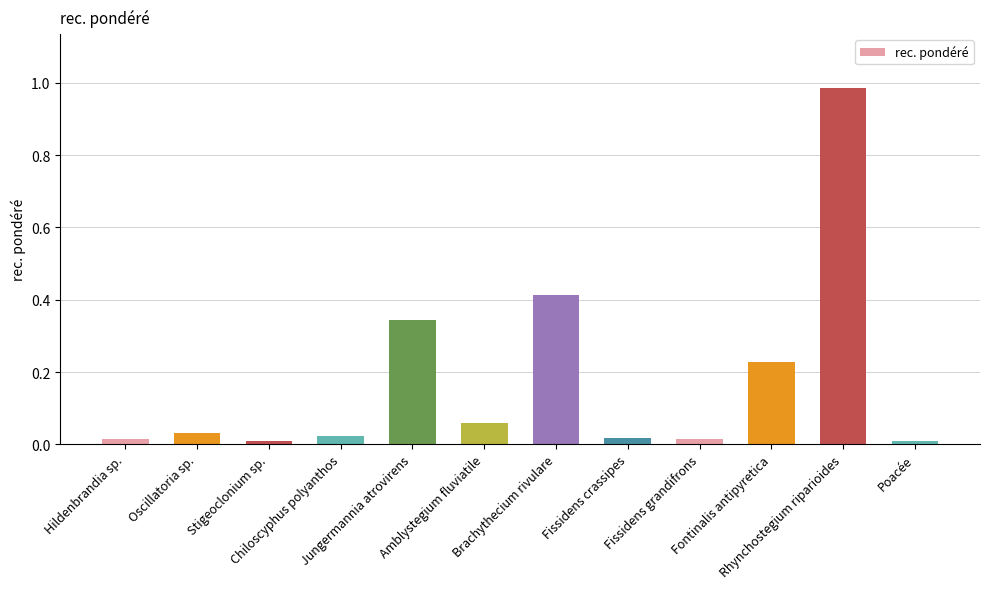

What is the change in value from Amblystegium fluviatile to Rhynchostegium riparioides?

+0.9